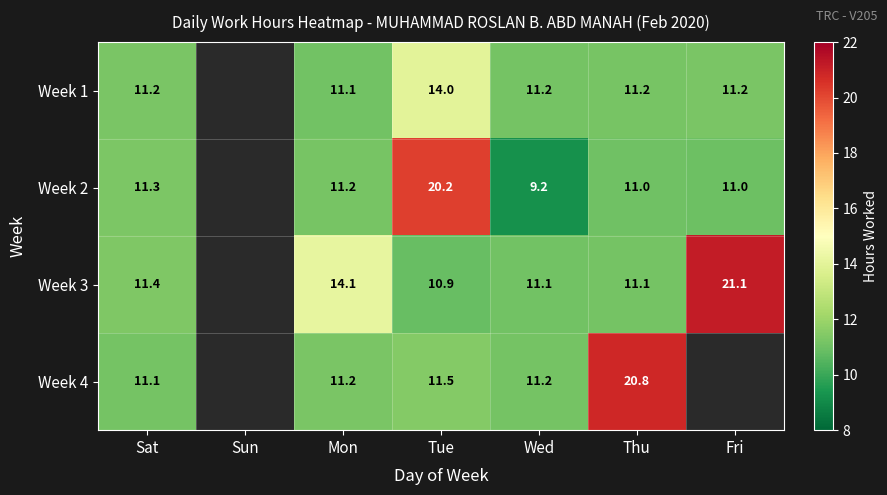

What is the sum of the Week 1 values at Fri and Wed?

22.4